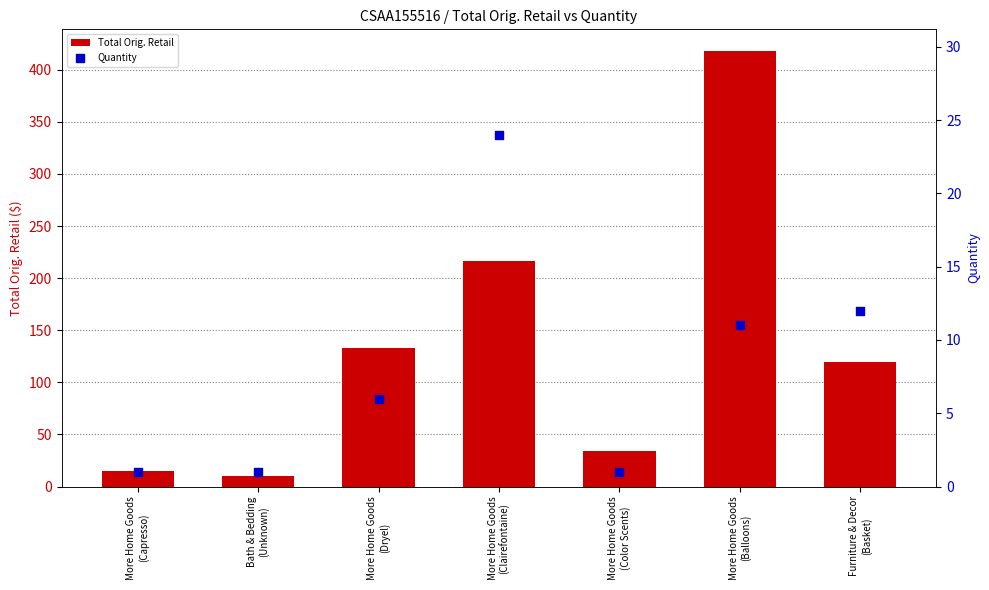

Which series contains the highest Y value?

Total Orig. Retail